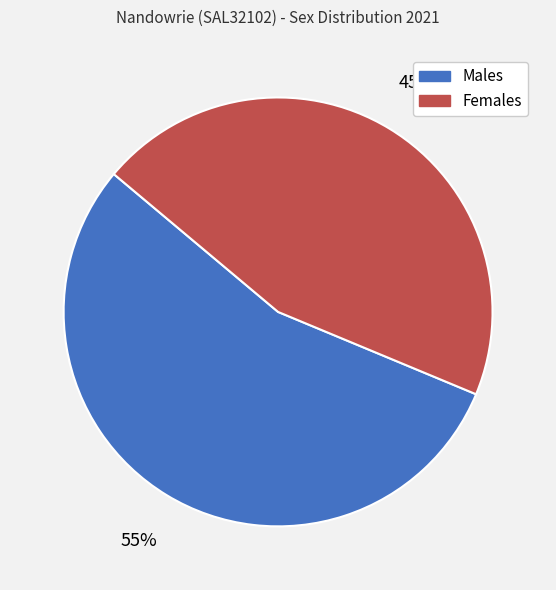

Between Males and Females, which is larger?

Males